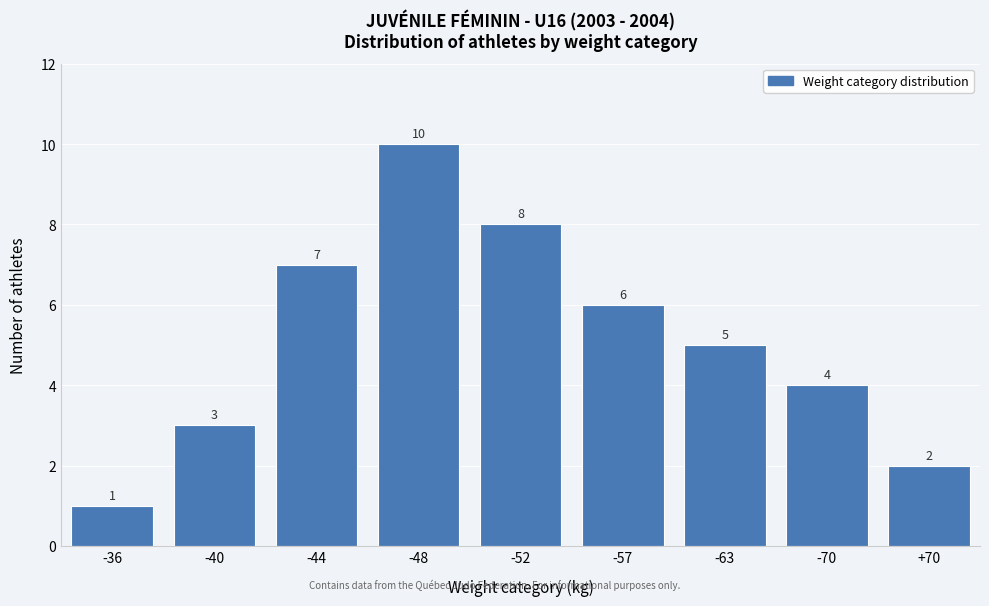

Reading right to left, transcribe all the data shown in this chart.

2	4	5	6	8	10	7	3	1